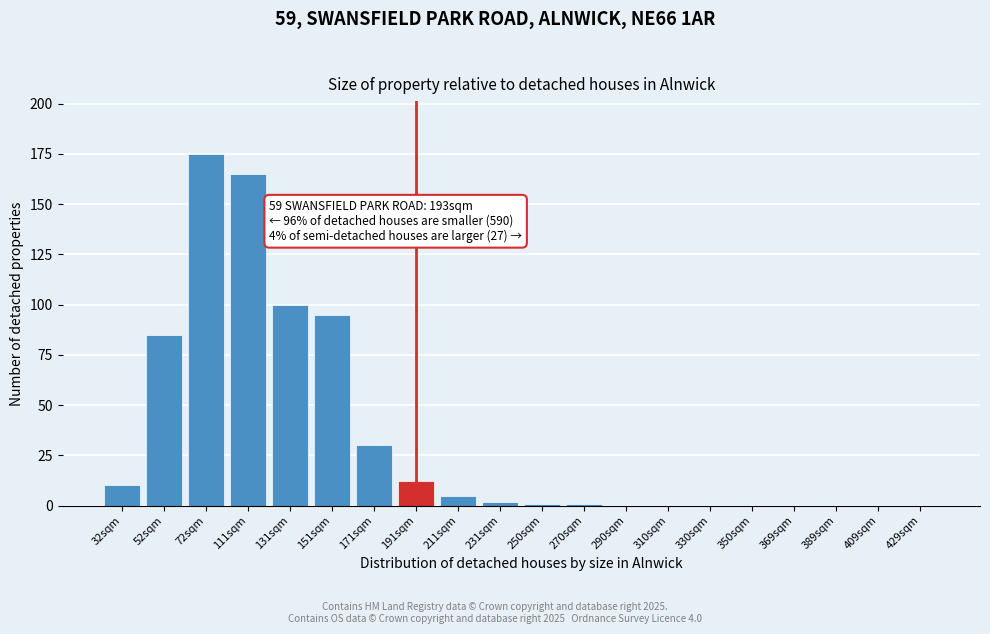

True or false: the data shows 2 at 231sqm.

True